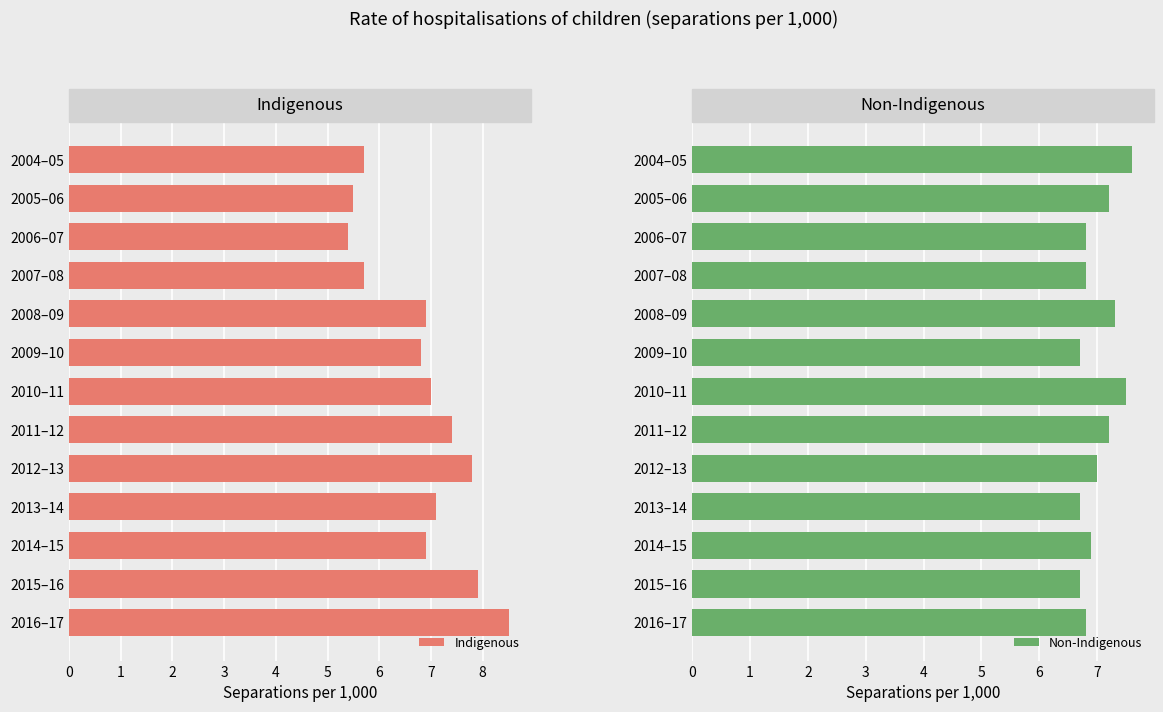

What are all the series names shown in the legend?

Indigenous, Non-Indigenous